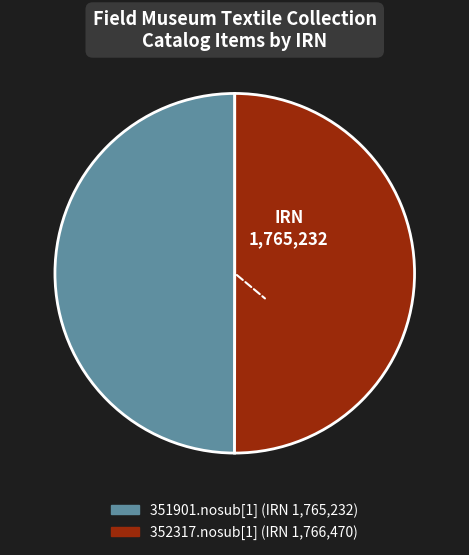

True or false: 351901.nosub[1] accounts for 64% of the total.

False